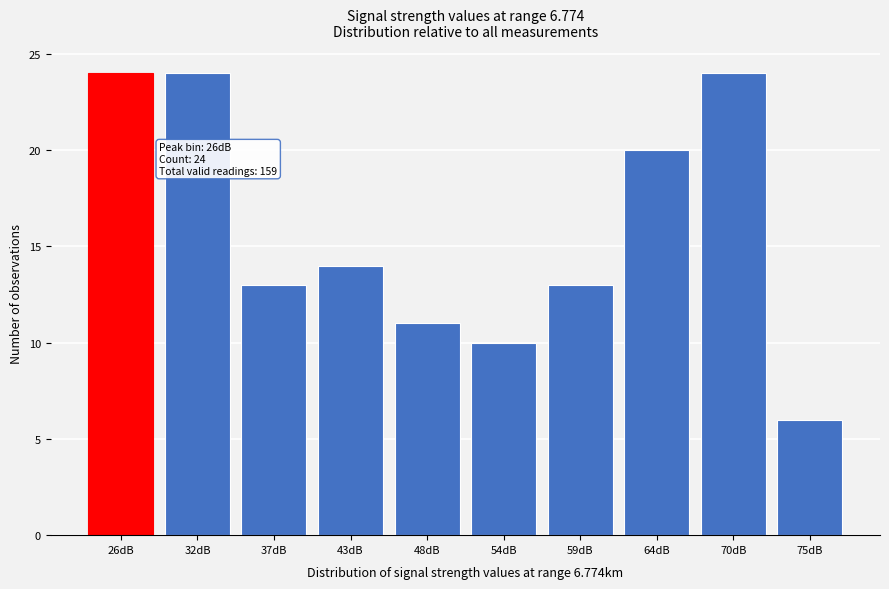

Reading left to right, extract all data points from this chart.

26dB=24	32dB=24	37dB=13	43dB=14	48dB=11	54dB=10	59dB=13	64dB=20	70dB=24	75dB=6